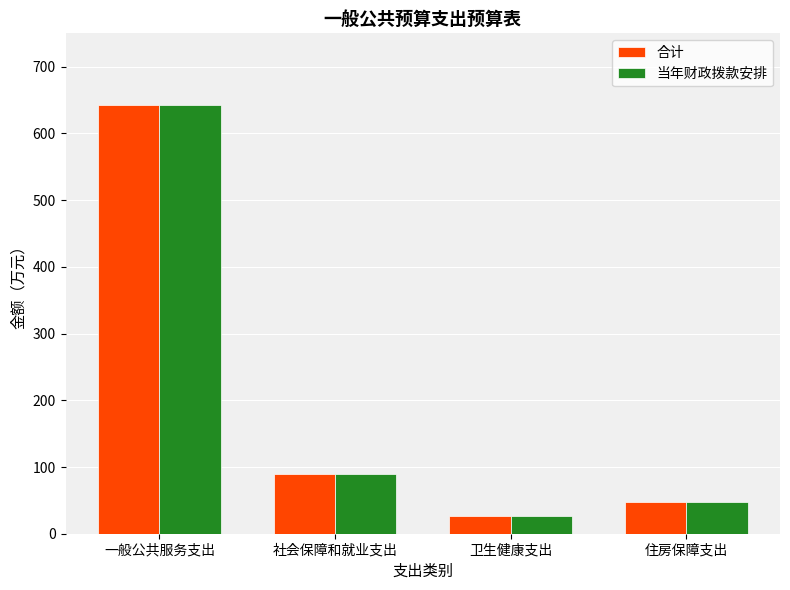

What is the label of the 3rd bar from the right?

社会保障和就业支出